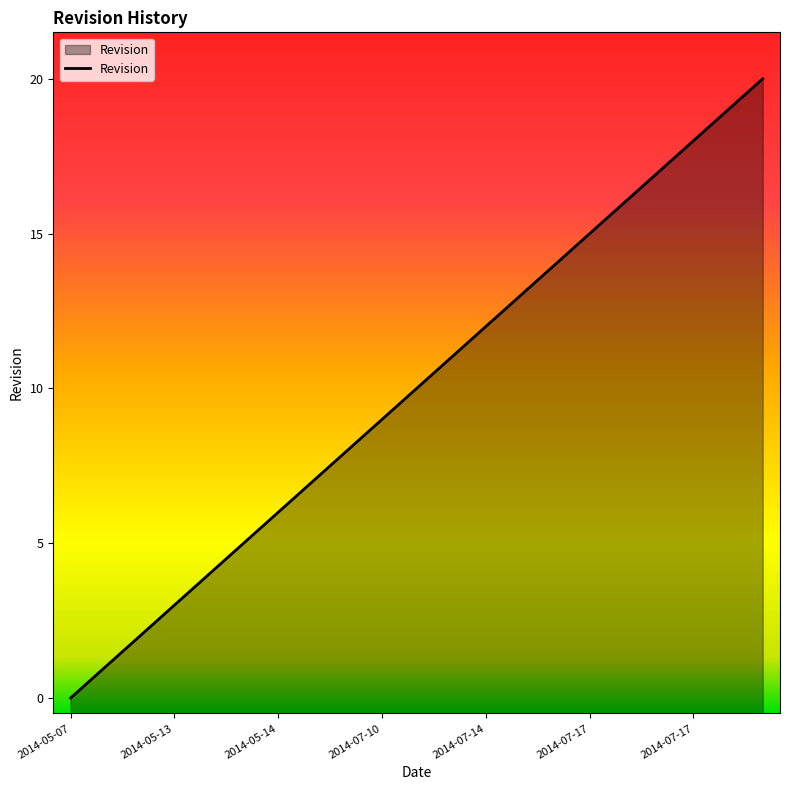

What is the label of the 7th point from the left?

2014-05-14